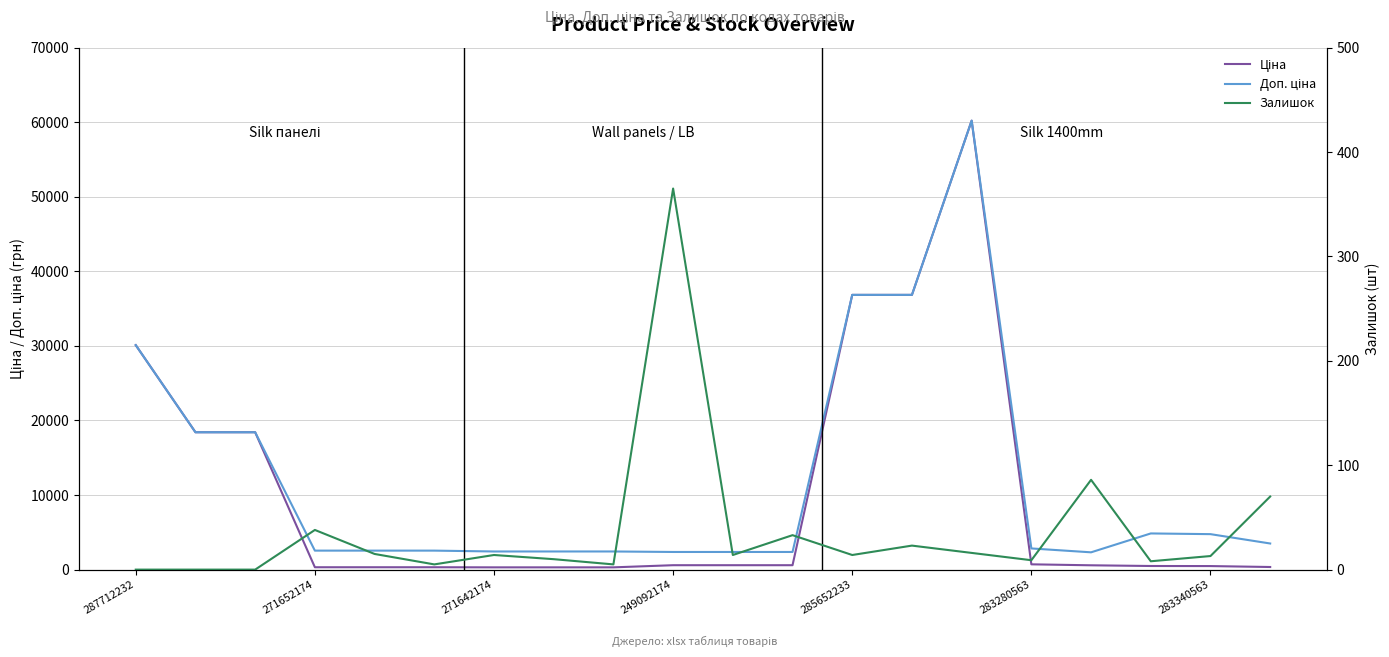

How many values in the Залишок series are below 14?

9